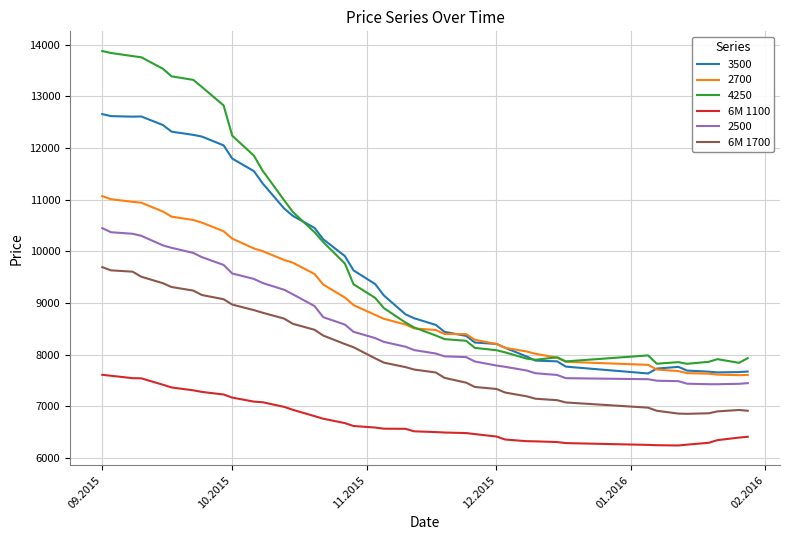

Which series has the largest range (max minus min)?

4250